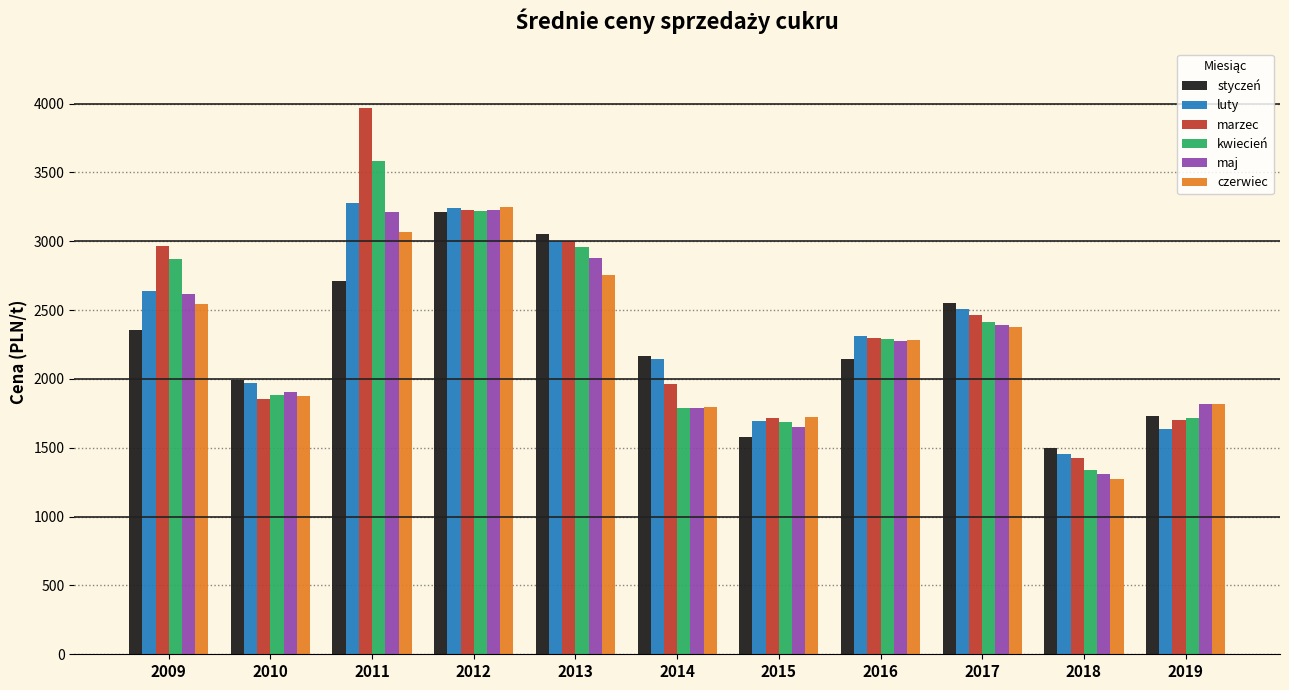

How many bars are there in each group?

6